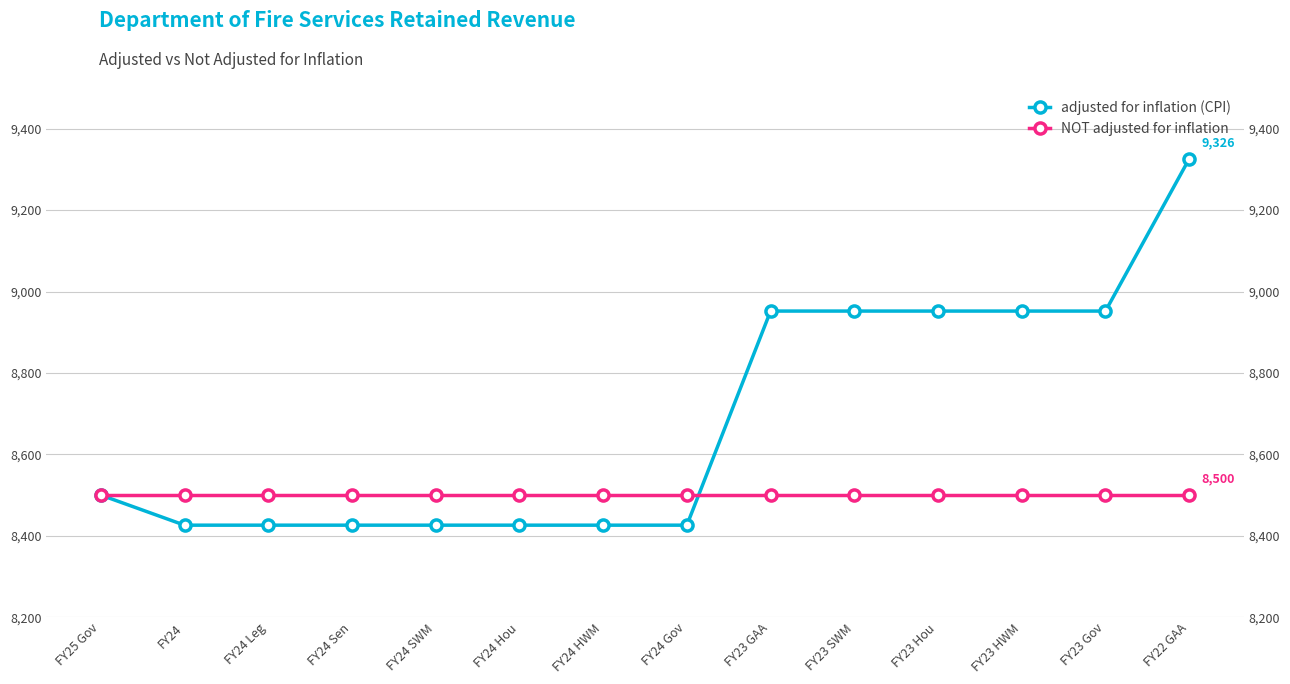

Which has a higher value, FY24 Leg or FY25 Gov?

FY25 Gov